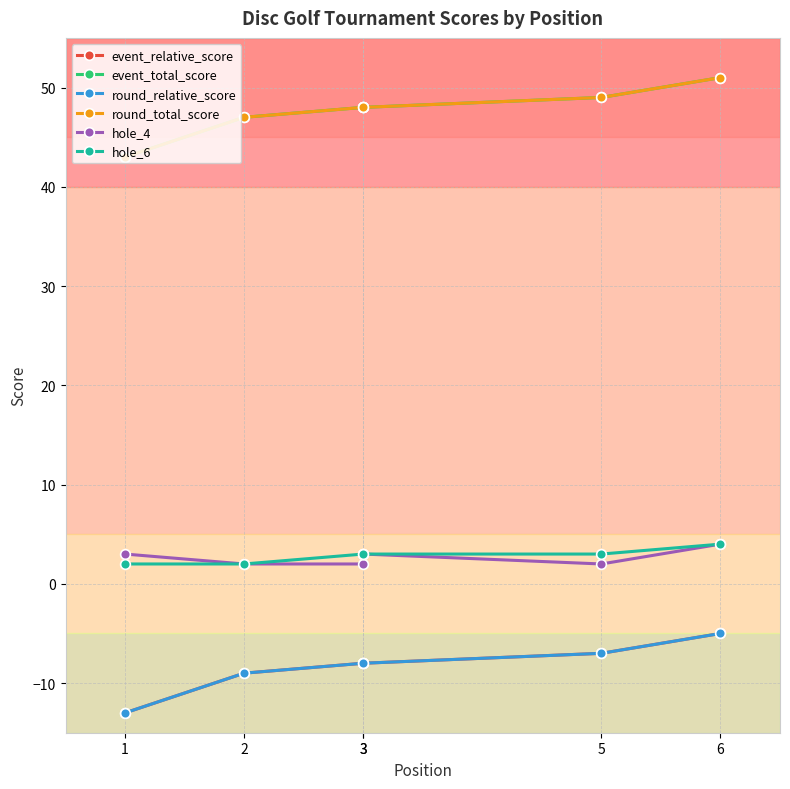

The value of hole_6 at 6 is 4. True or false?

True